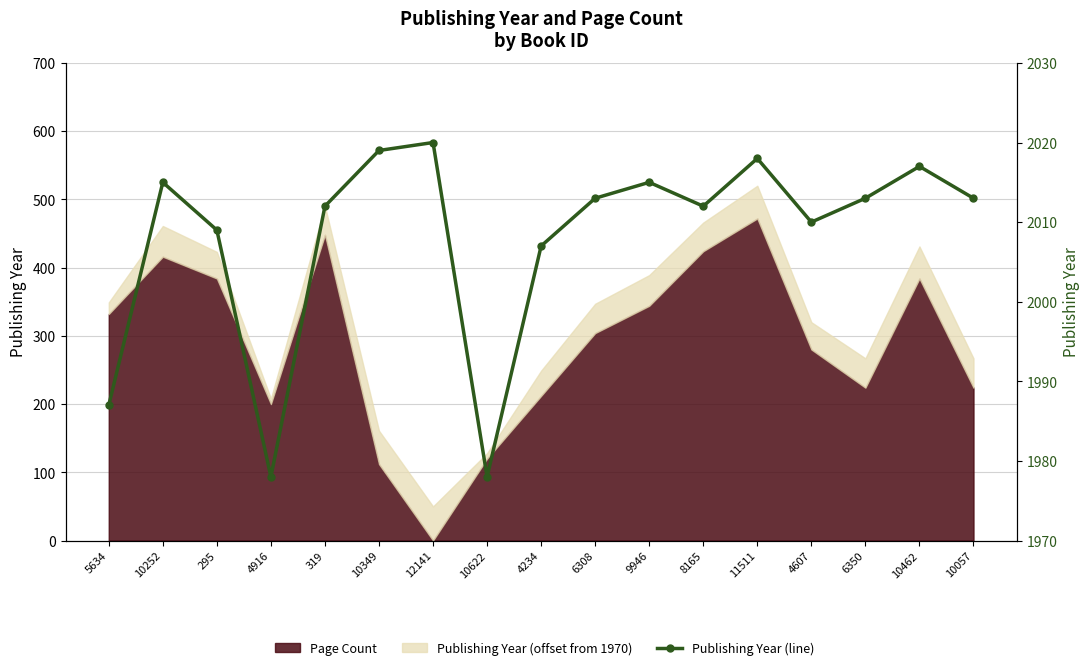

What is the average value?

2008